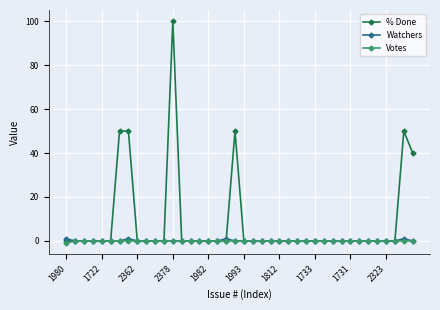

At how many categories does at least one series exceed 19?

6